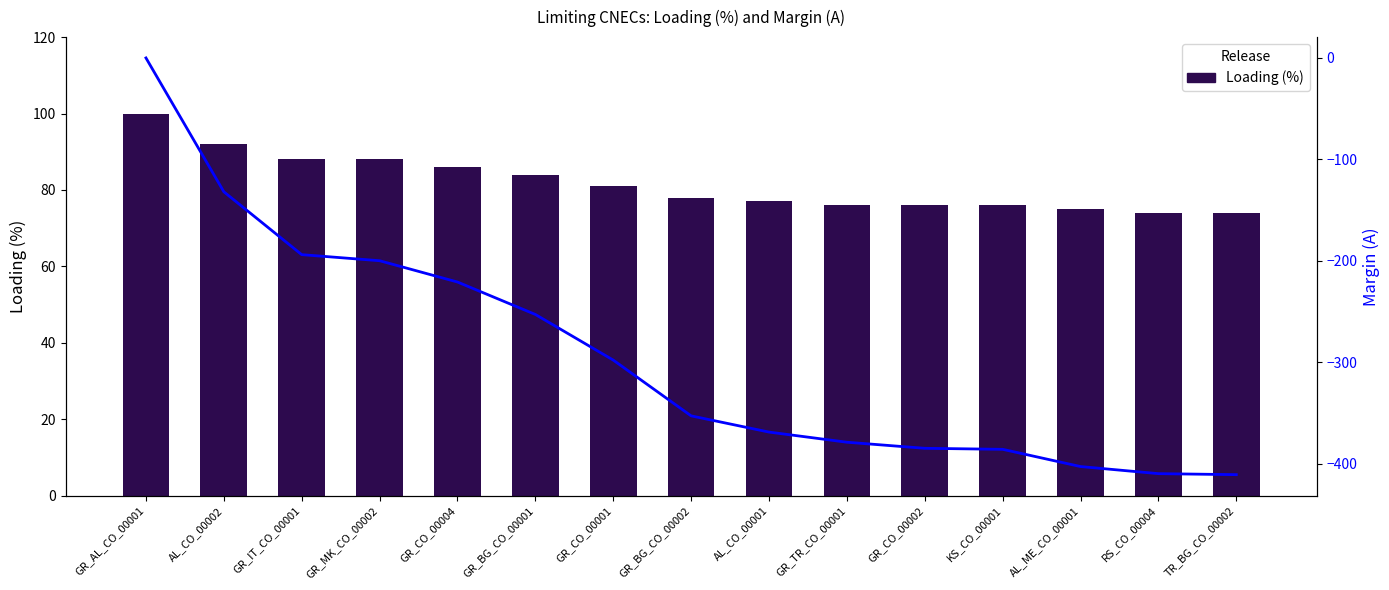

Is it true that Margin (A) equals -200 at GR_MK_CO_00002?

True